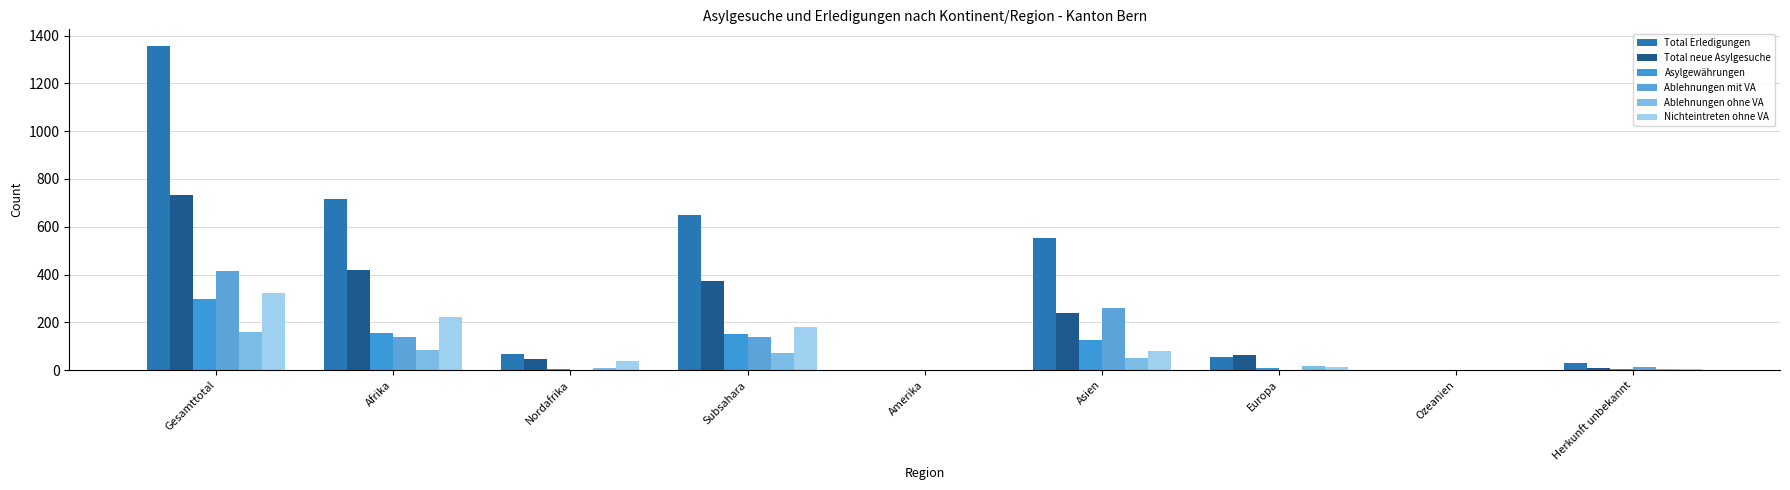

The Total neue Asylgesuche series shows 509 at Subsahara. True or false?

False